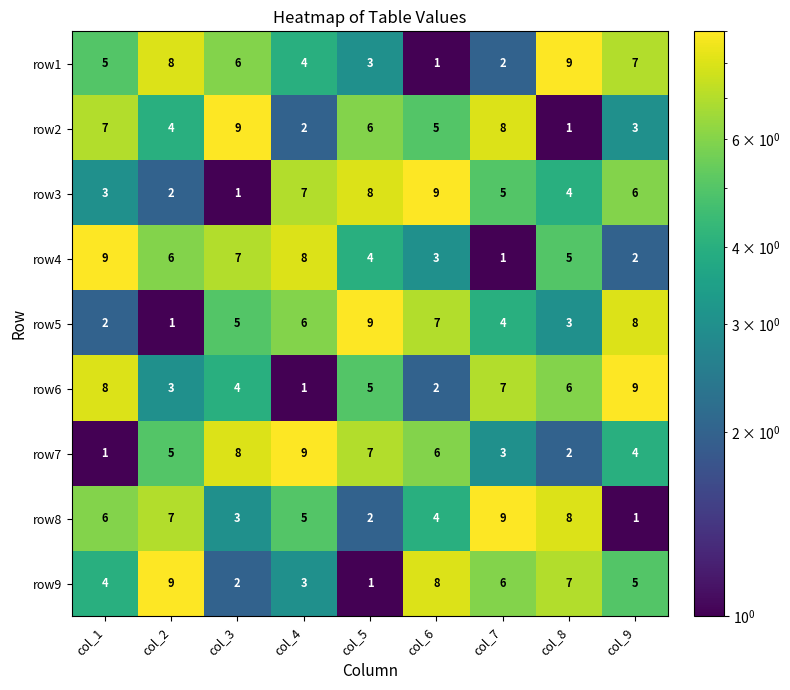

At how many categories does at least one series exceed 8?

9